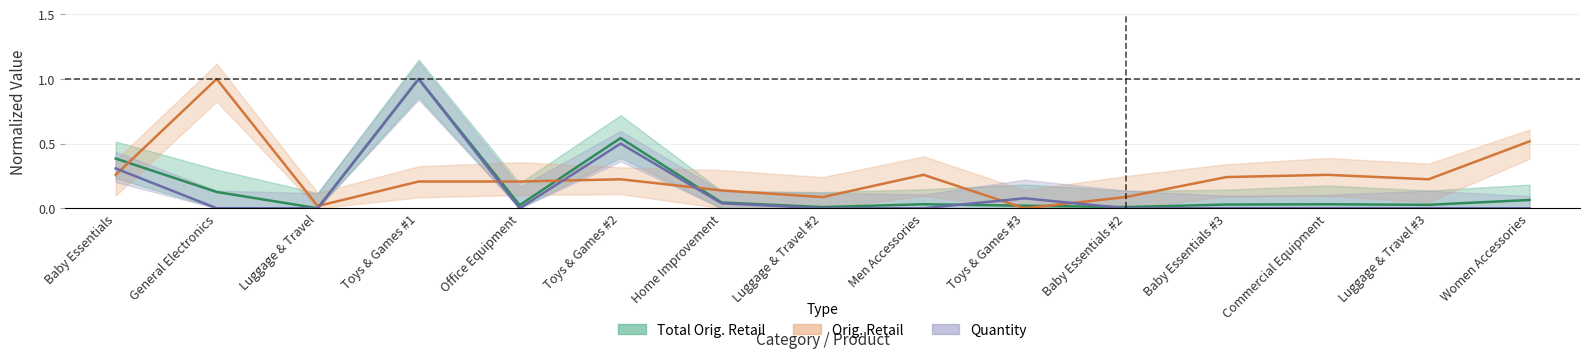

What is the difference between the second highest and second lowest values in the Orig. Retail series?

0.5